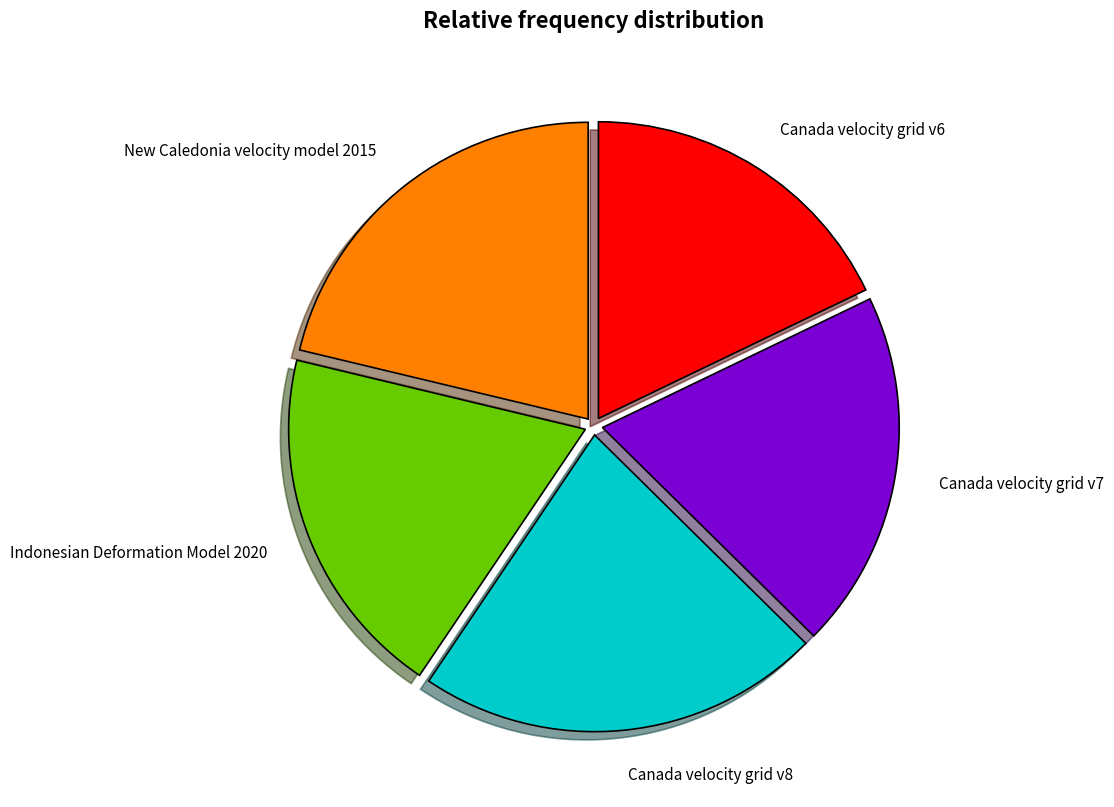

How many segments does this pie chart have?

5